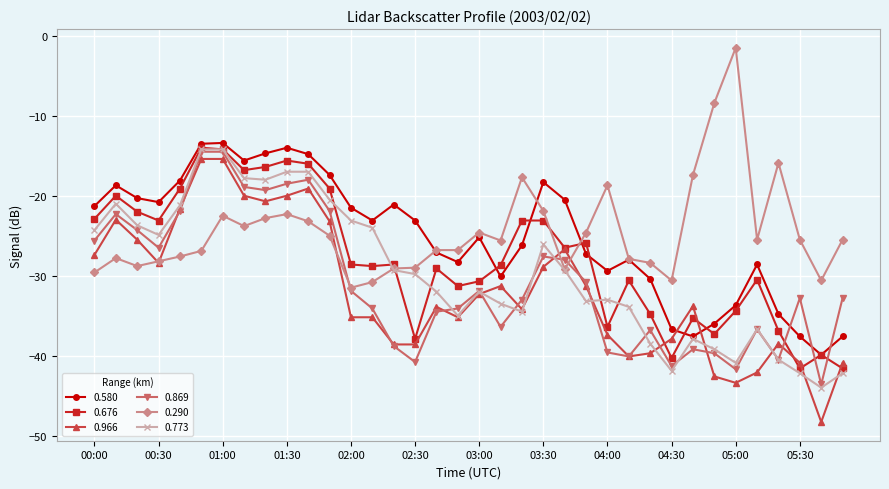

How many distinct data groups are displayed?

6